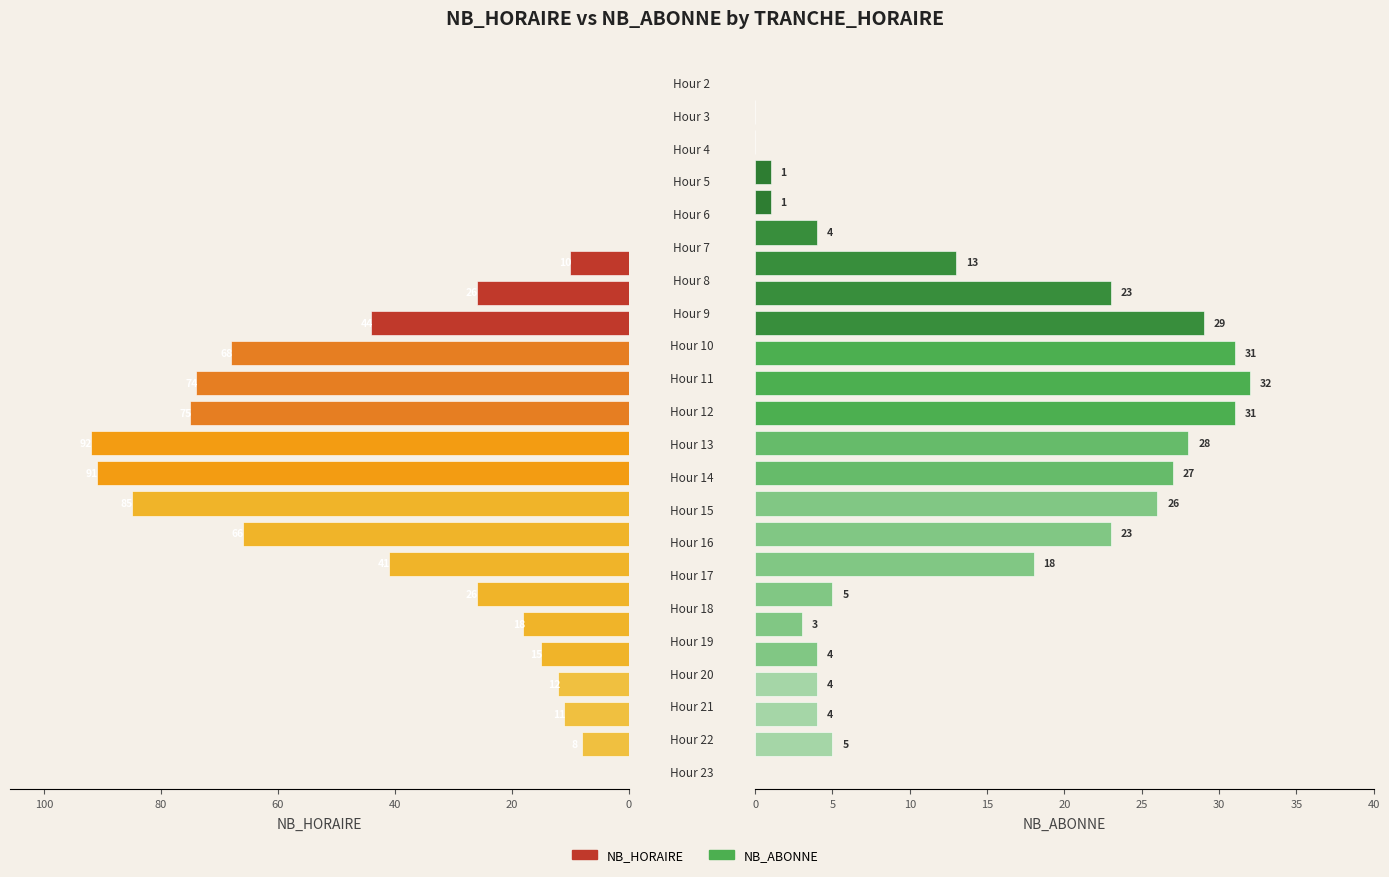

List the series in order of their peak value, lowest first.

NB_ABONNE, NB_HORAIRE